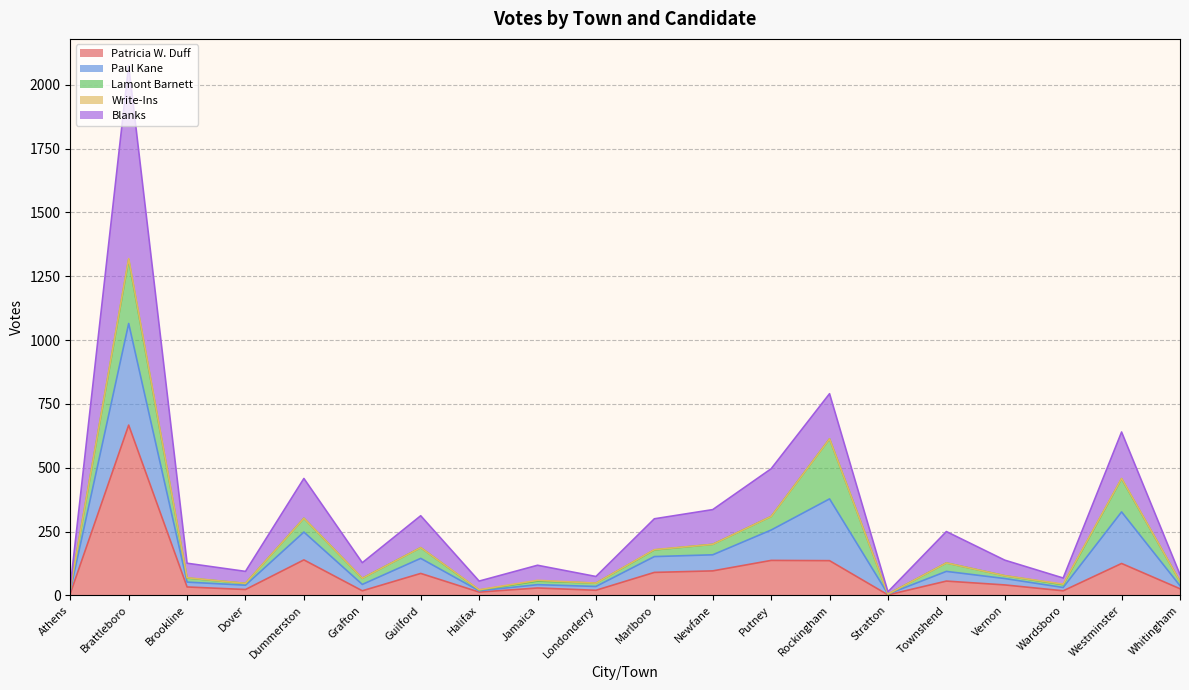

Which series changed the most between Brattleboro and Newfane?

Blanks